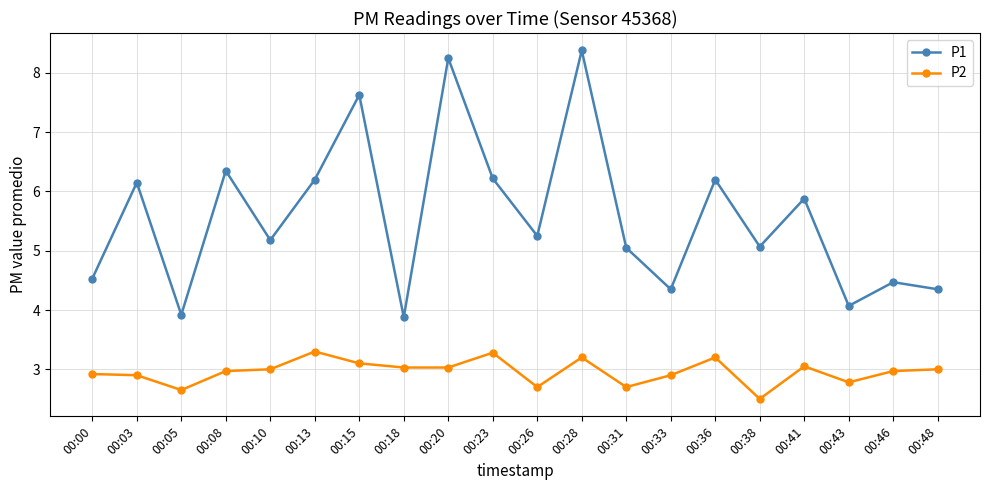

True or false: P1 and P2 cross at least once.

False